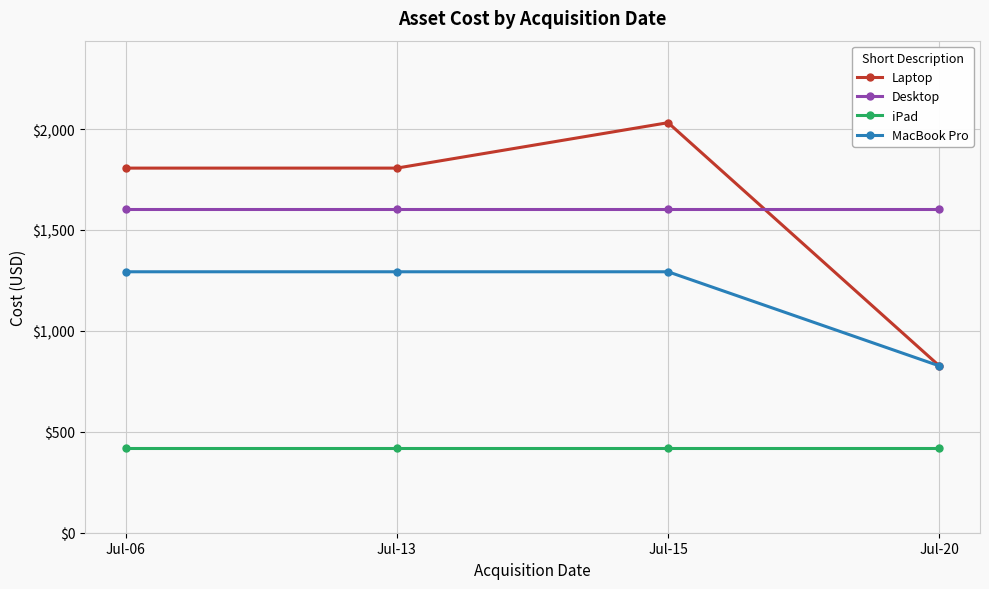

True or false: Desktop and MacBook Pro intersect in this chart.

False